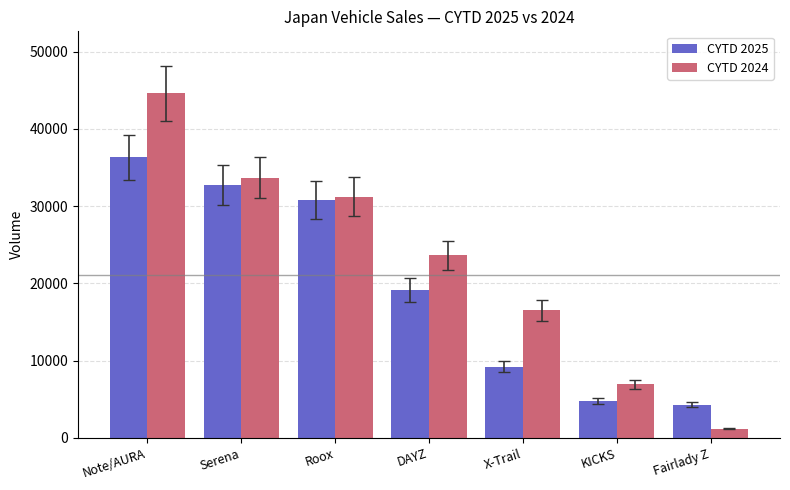

At KICKS, list the series in order from smallest to largest.

CYTD 2025, CYTD 2024